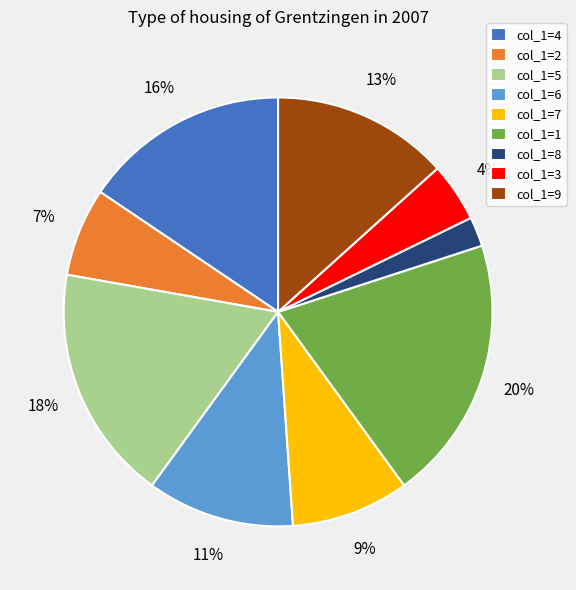

Which has a higher value, col_1=8 or col_1=2?

col_1=2